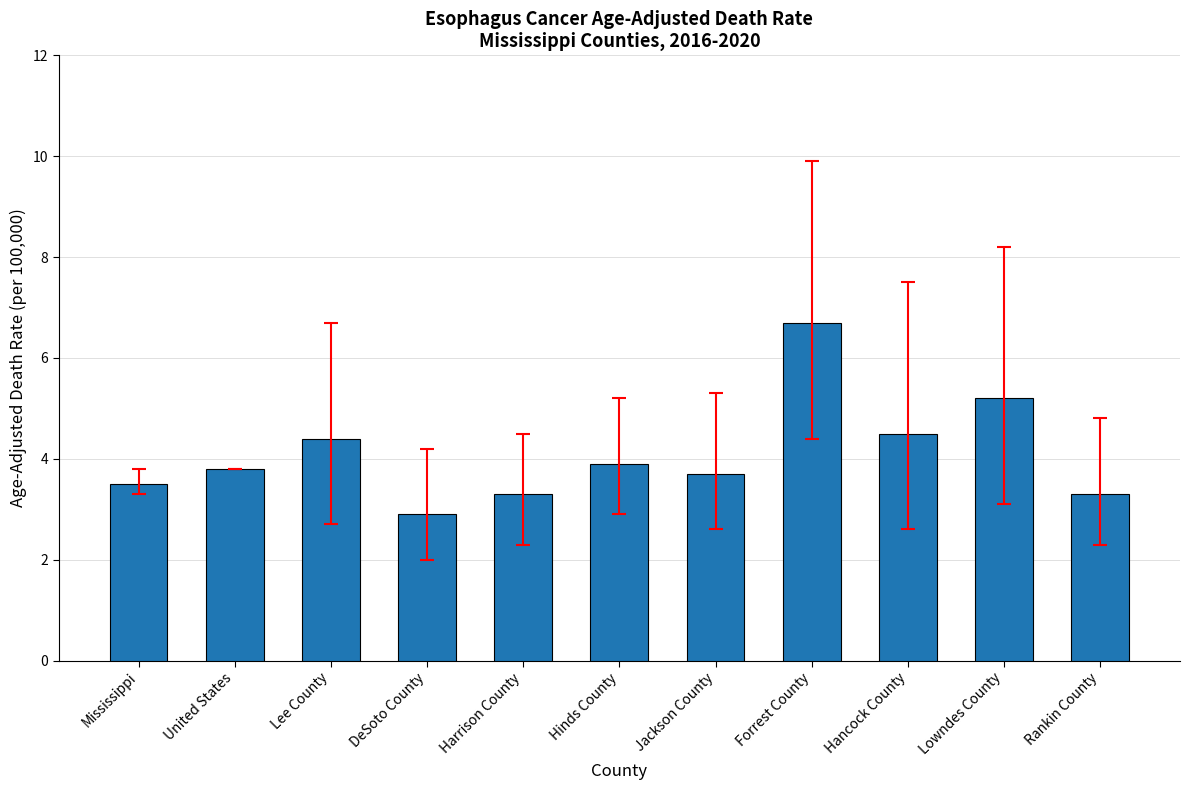

The chart shows a value of 0.8 at Rankin County. True or false?

False